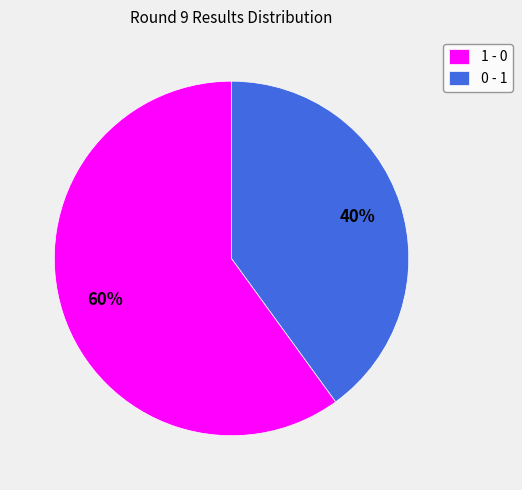

Combined, do 1 - 0 and 0 - 1 account for over 50%?

Yes